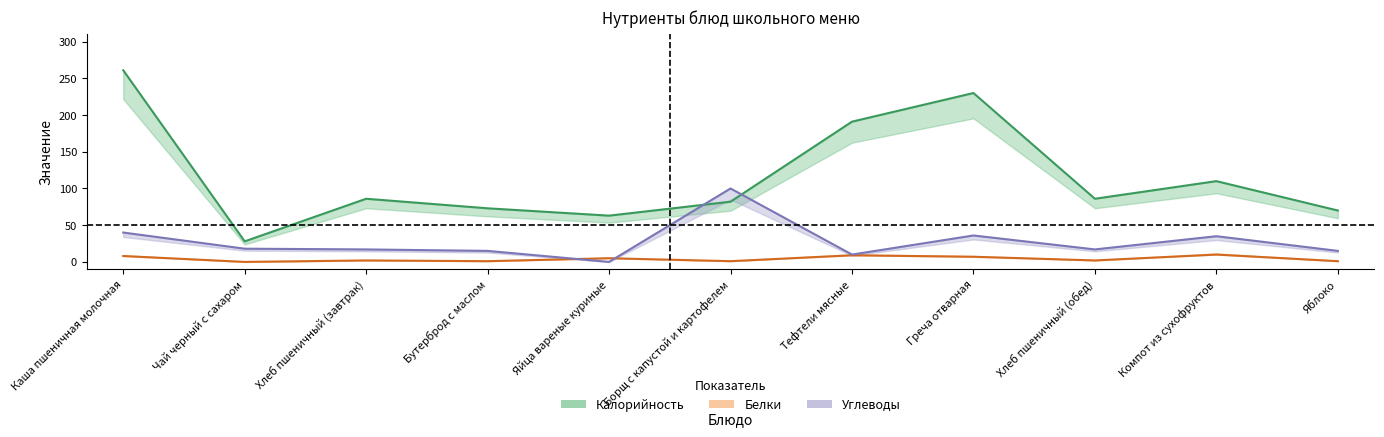

At which category is the sum across all series the highest?

Каша пшеничная молочная